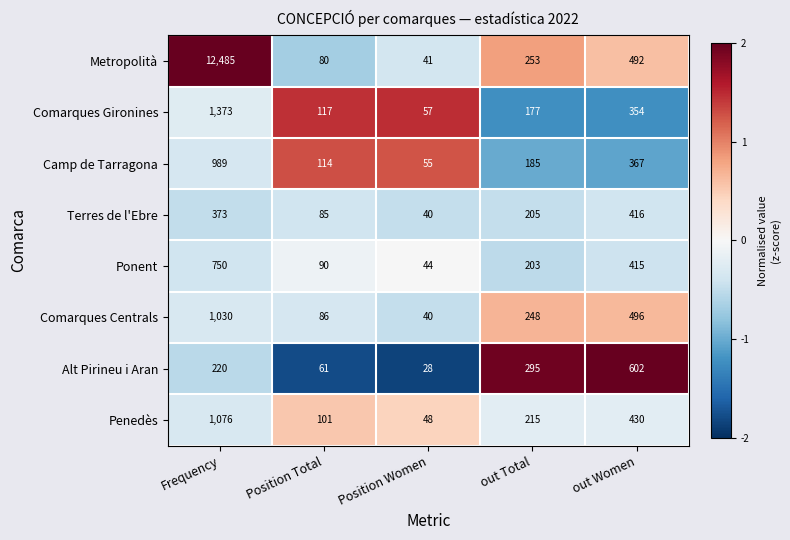

True or false: Comarques Gironines has a value of 2.6 at Position Women.

False